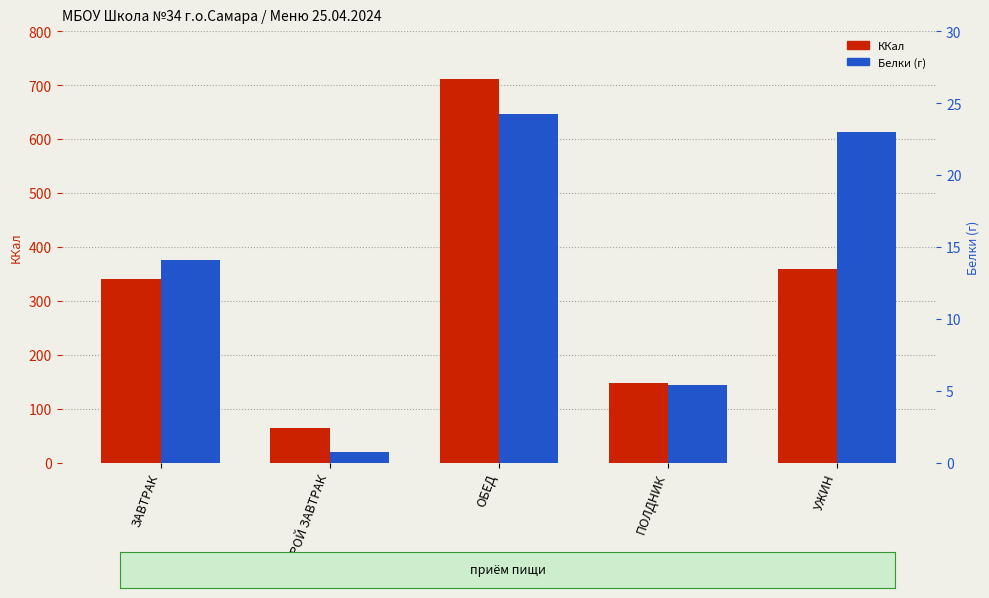

Which series has the largest total across all categories?

ККал